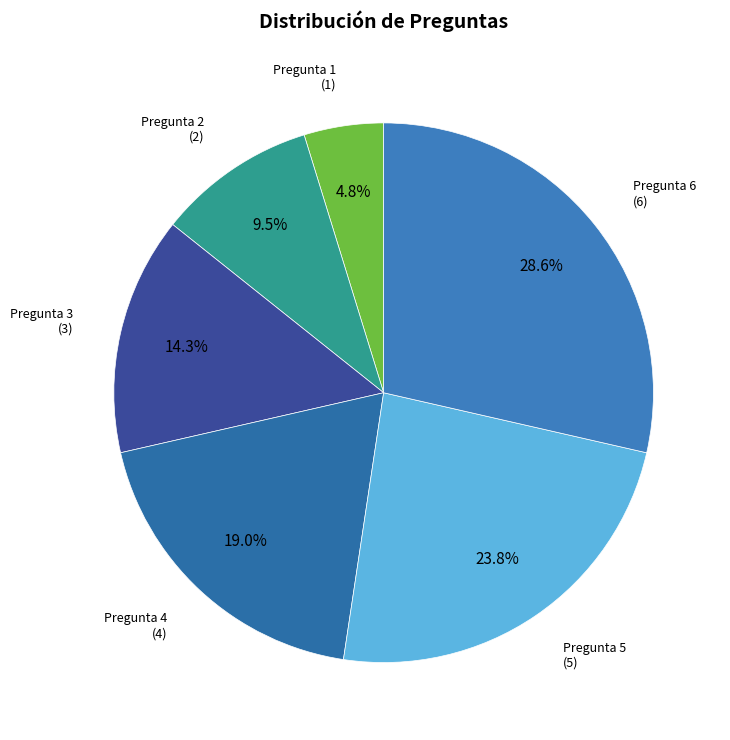

Which category has the biggest portion of the pie?

Pregunta 6